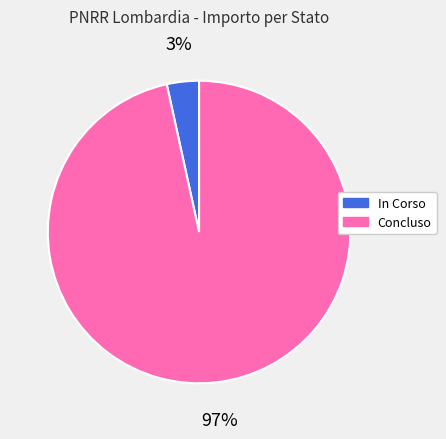

Is the sum of Concluso and In Corso greater than half?

Yes